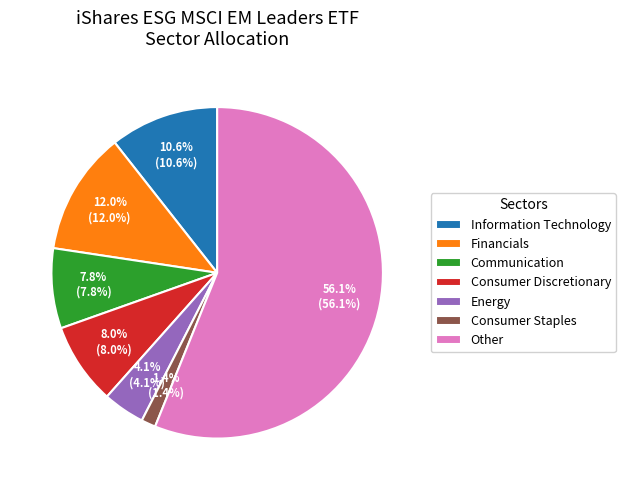

Is the sum of Consumer Discretionary and Other greater than half?

Yes